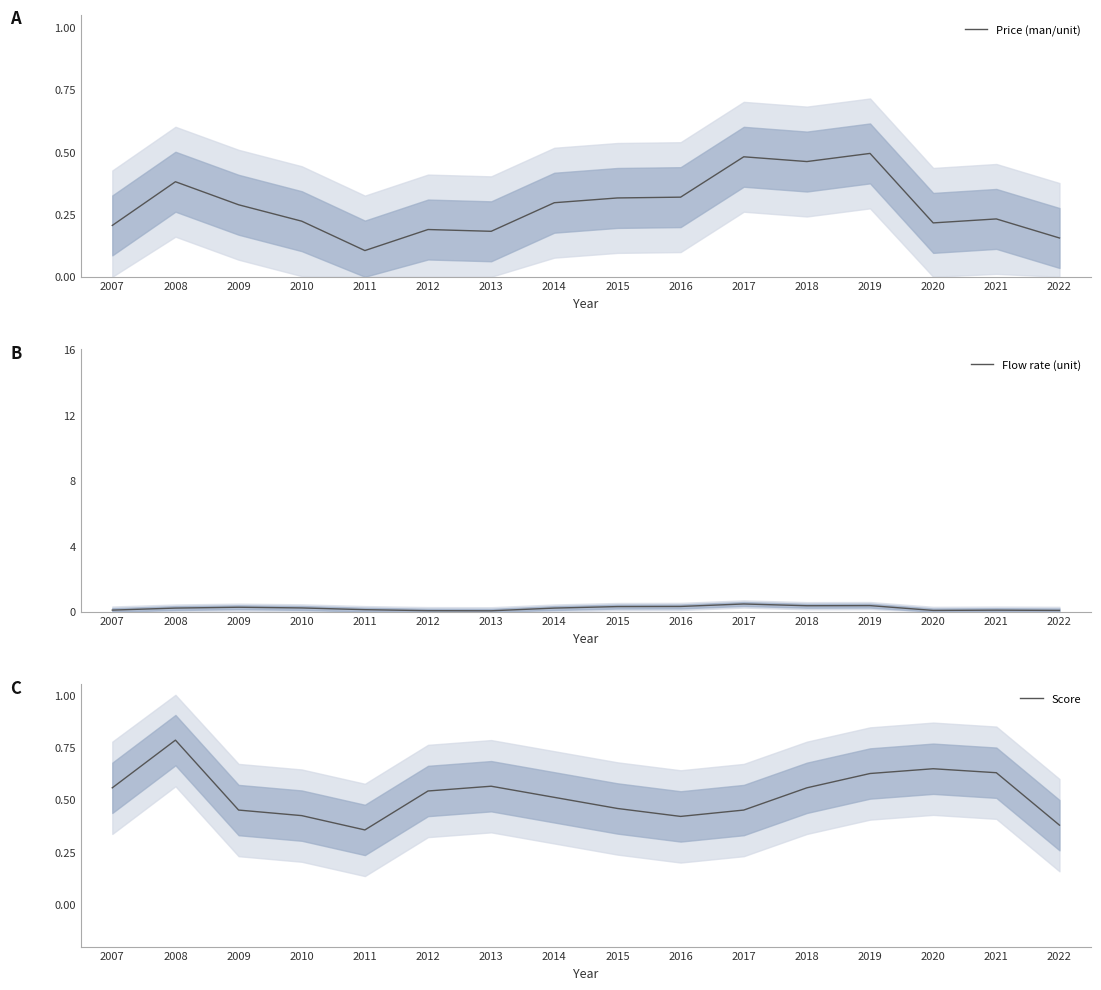

Between which two adjacent categories do Score and Price (man/unit) first intersect?

2016 and 2017